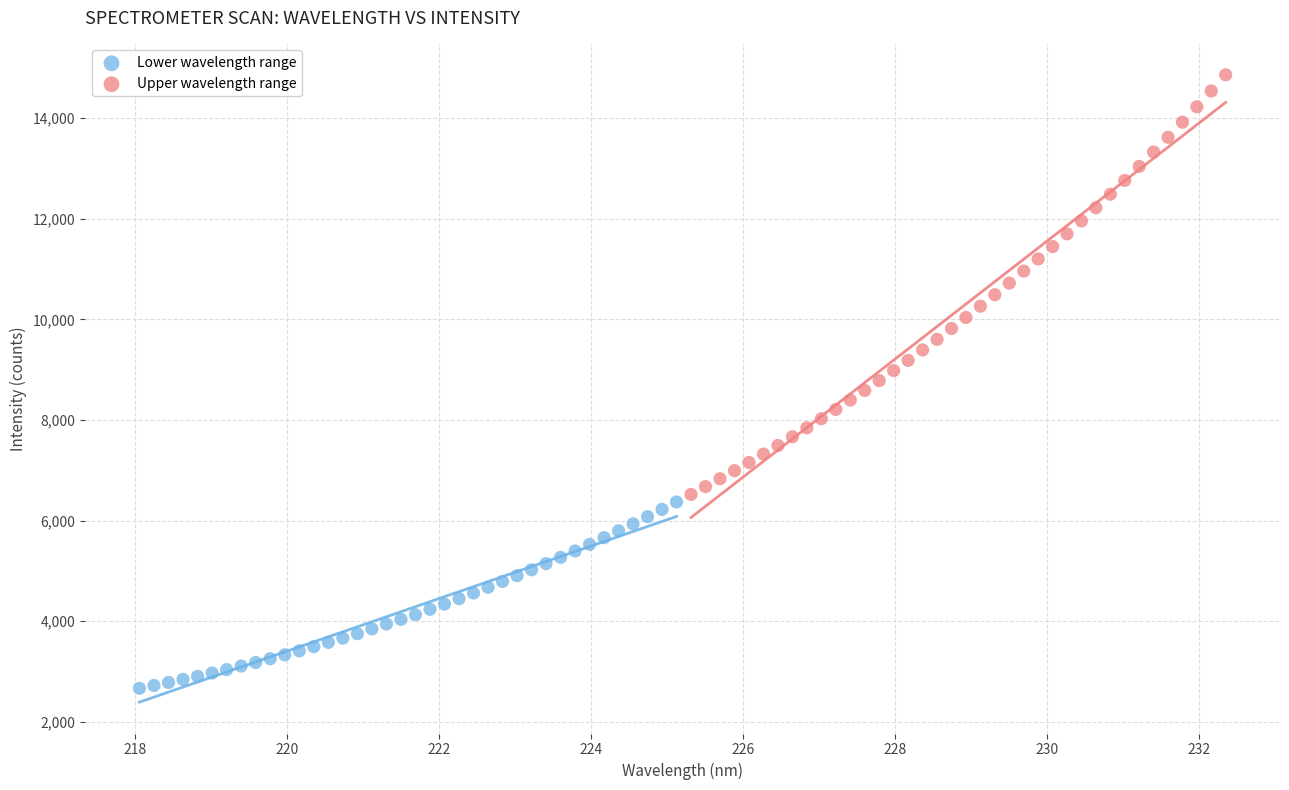

Which series reaches the maximum Y coordinate?

Upper wavelength range